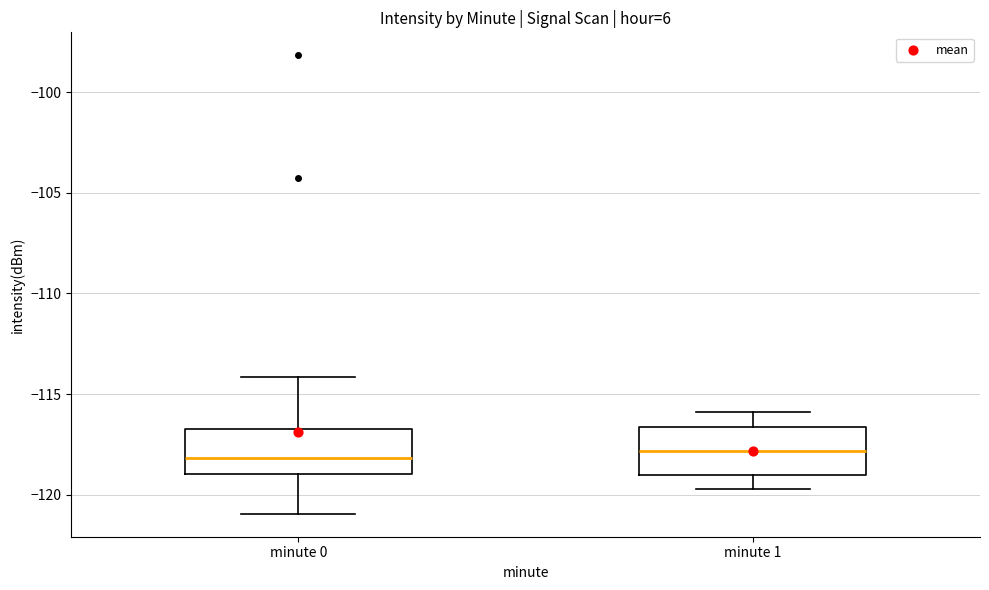

Reading left to right, read every box against the y-axis: the position of its median line, the range the box covers, and the ends of its whiskers. The values are not printed on the chart, so give them approximately, as read against the axis.

minute 0: median -118.0, box -119.0 to -116.5, whiskers -121.0 to -114.0
minute 1: median -118.0, box -119.0 to -116.5, whiskers -119.5 to -116.0